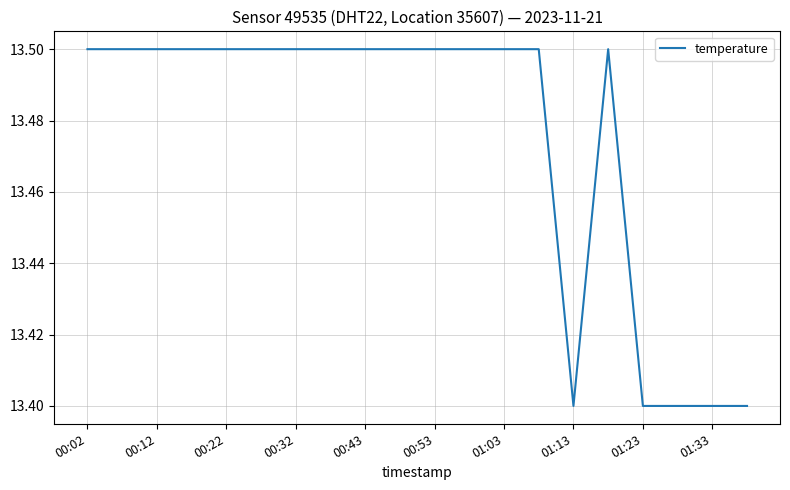

What is the maximum value shown in the chart?

13.5